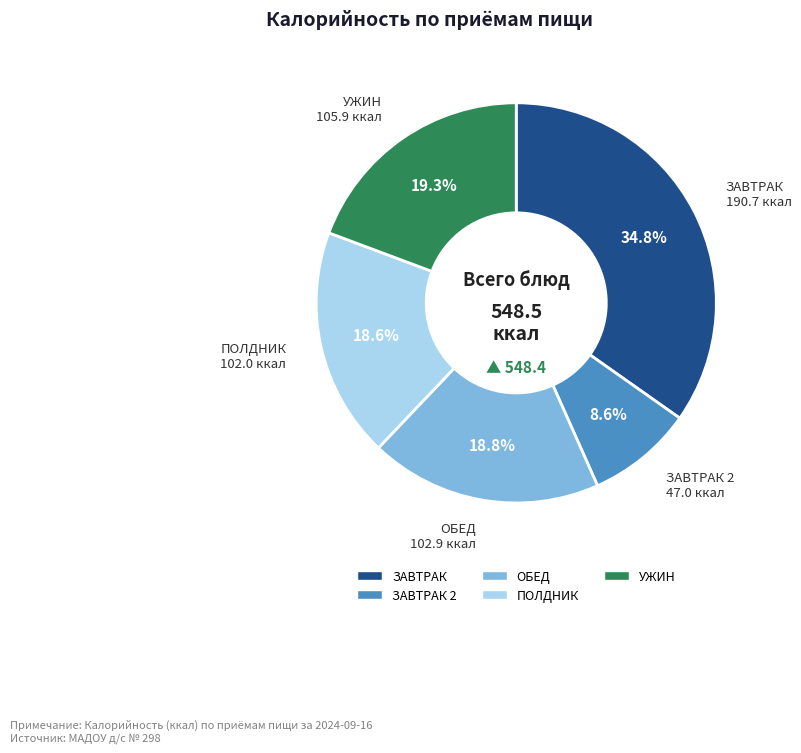

To the nearest percent, what is the difference between the largest and smallest slice percentages?

26%